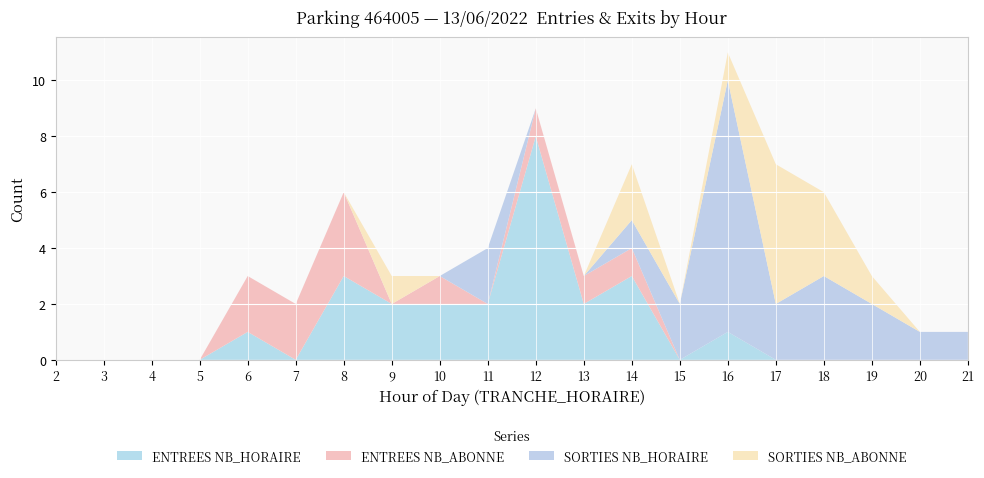

Reading left to right, list all the values displayed in this chart.

ENTREES NB_HORAIRE: 2=0	3=0	4=0	5=0	6=1	7=0	8=3	9=2	10=2	11=2	12=8	13=2	14=3	15=0	16=1	17=0	18=0	19=0	20=0	21=0
ENTREES NB_ABONNE: 2=0	3=0	4=0	5=0	6=2	7=2	8=3	9=0	10=1	11=0	12=1	13=1	14=1	15=0	16=0	17=0	18=0	19=0	20=0	21=0
SORTIES NB_HORAIRE: 2=0	3=0	4=0	5=0	6=0	7=0	8=0	9=0	10=0	11=2	12=0	13=0	14=1	15=2	16=9	17=2	18=3	19=2	20=1	21=1
SORTIES NB_ABONNE: 2=0	3=0	4=0	5=0	6=0	7=0	8=0	9=1	10=0	11=0	12=0	13=0	14=2	15=0	16=1	17=5	18=3	19=1	20=0	21=0